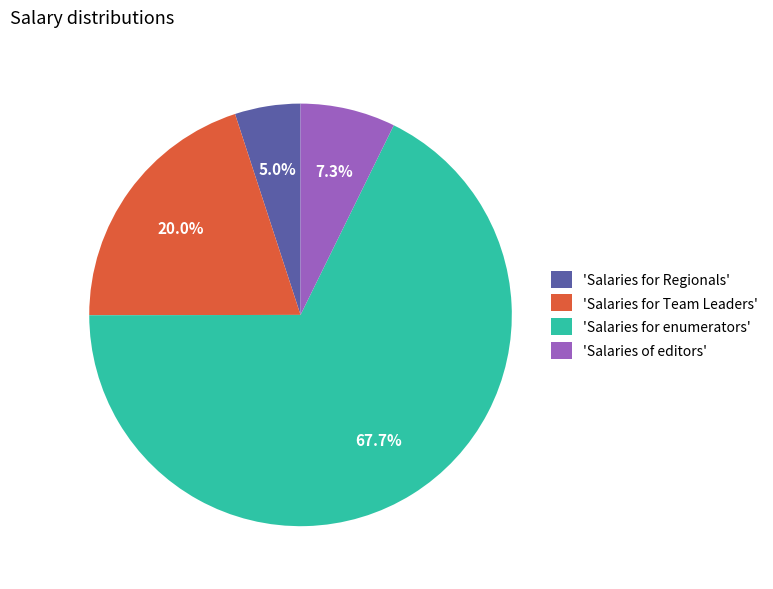

Which slice represents more than half of the pie?

'Salaries for enumerators'